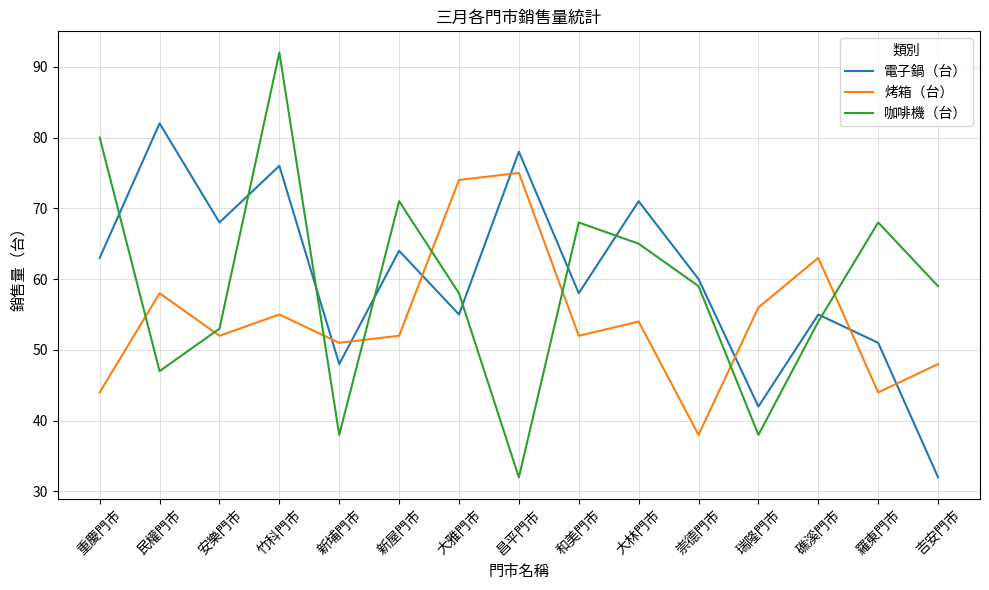

What position from the right is 昌平門市?

8